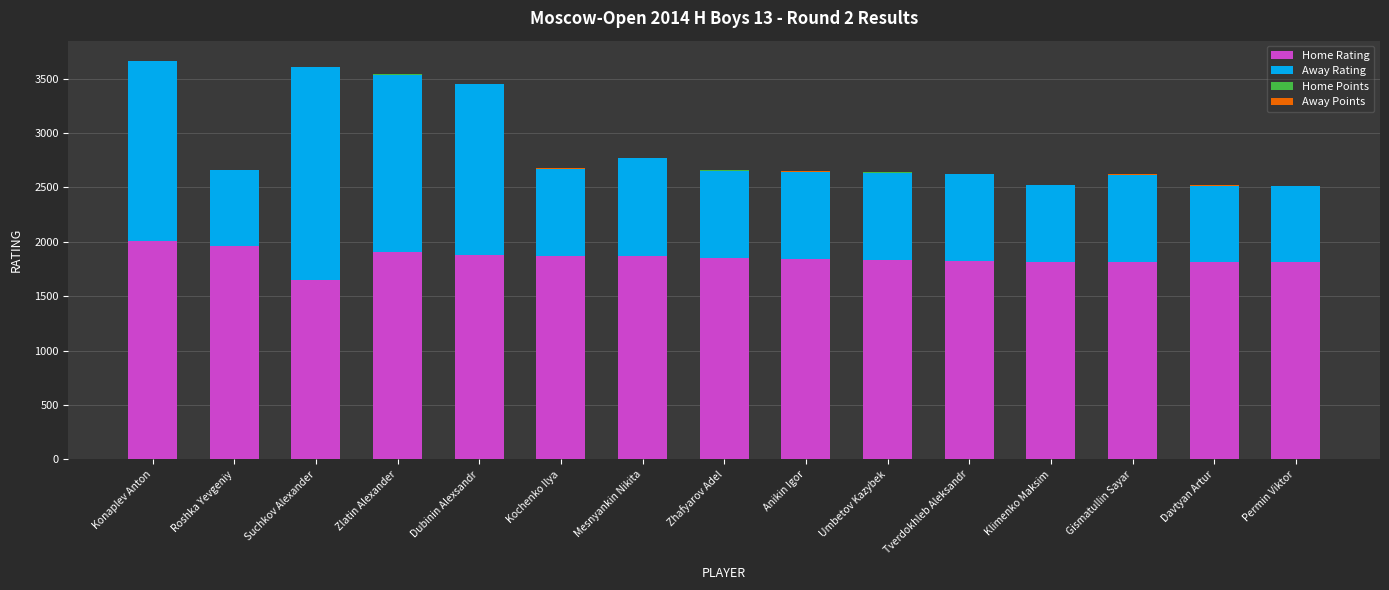

The Home Rating series shows 1817 at Gismatullin Sayar. True or false?

True